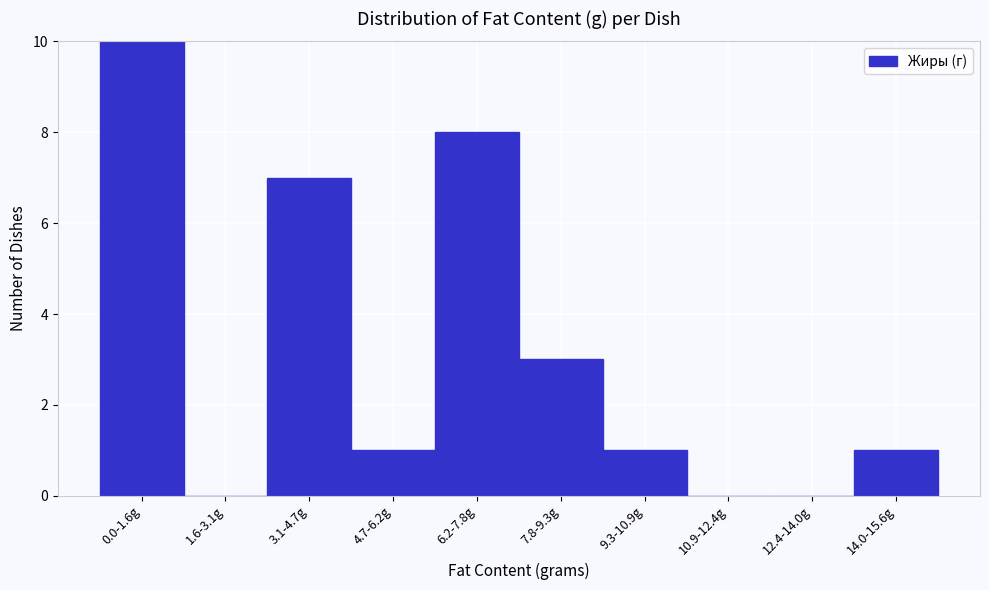

Reading right to left, extract all data points from this chart.

14.0-15.6g=1	12.4-14.0g=0	10.9-12.4g=0	9.3-10.9g=1	7.8-9.3g=3	6.2-7.8g=8	4.7-6.2g=1	3.1-4.7g=7	1.6-3.1g=0	0.0-1.6g=10